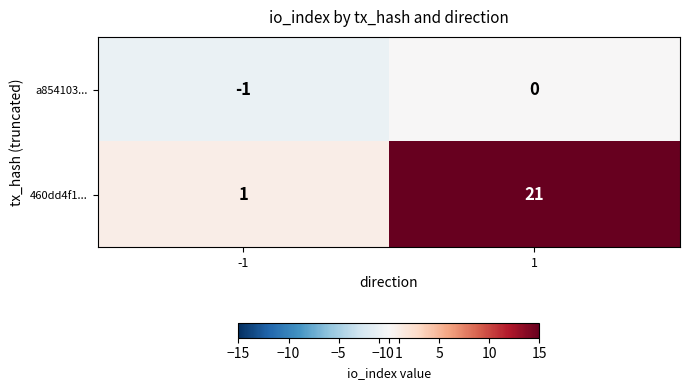

How many categories are shown in the chart?

2